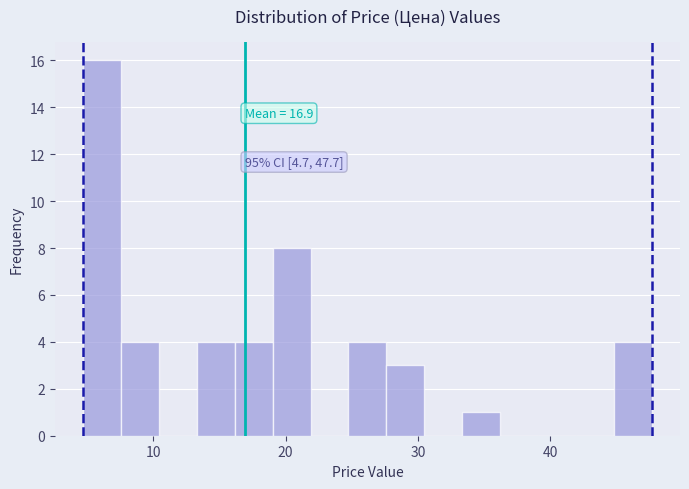

Around what value on the x-axis is the tallest bar? Give the approximate position of its centre, as read against the axis.

6